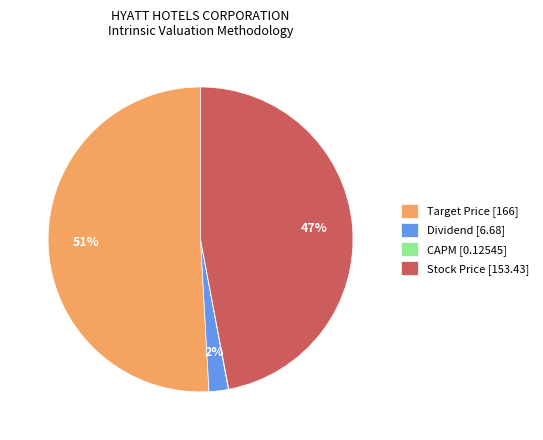

What is the ratio of the value at Stock Price [153.43] to the value at Target Price [166]?

0.9